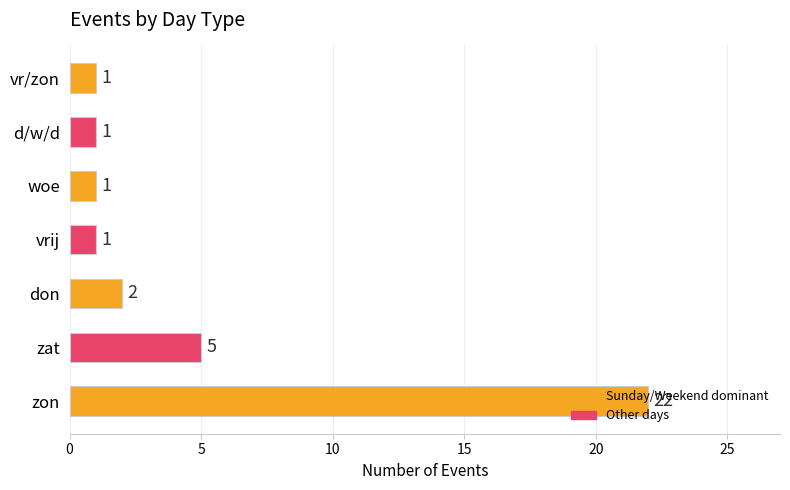

What is the greatest value displayed?

22